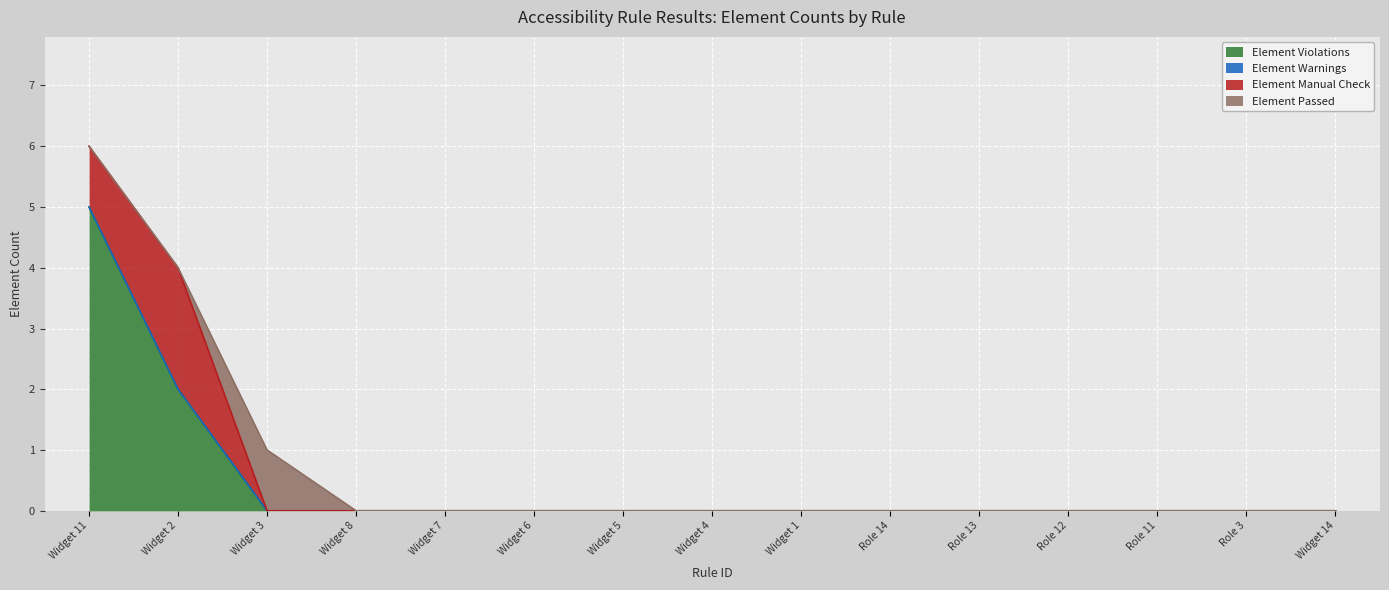

True or false: Element Passed and Element Warnings intersect in this chart.

False